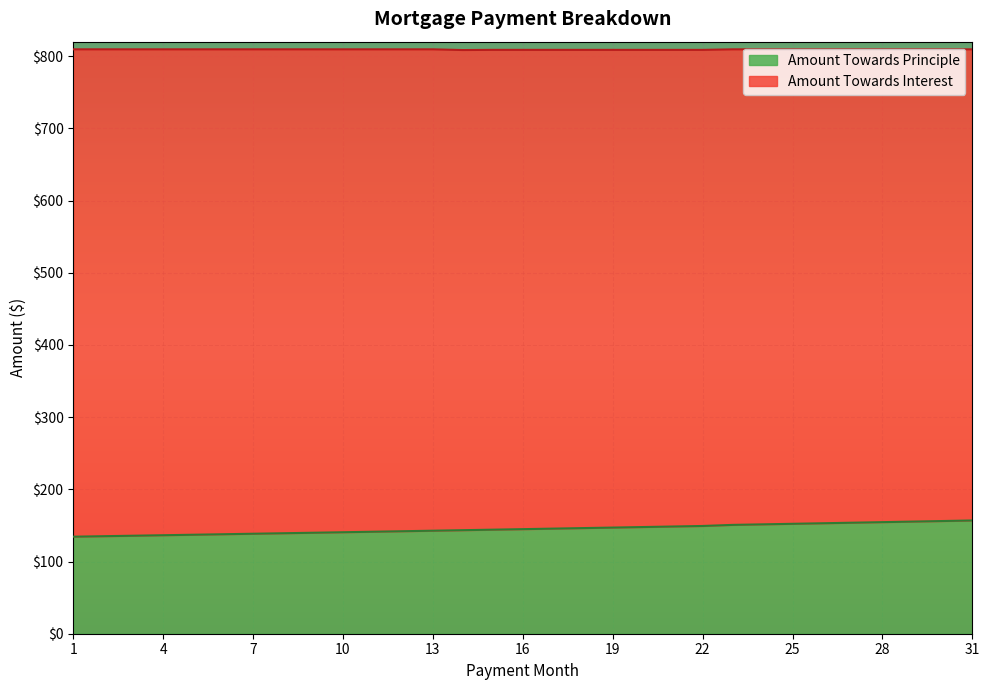

At which category does the chart reach its peak across all series?

31